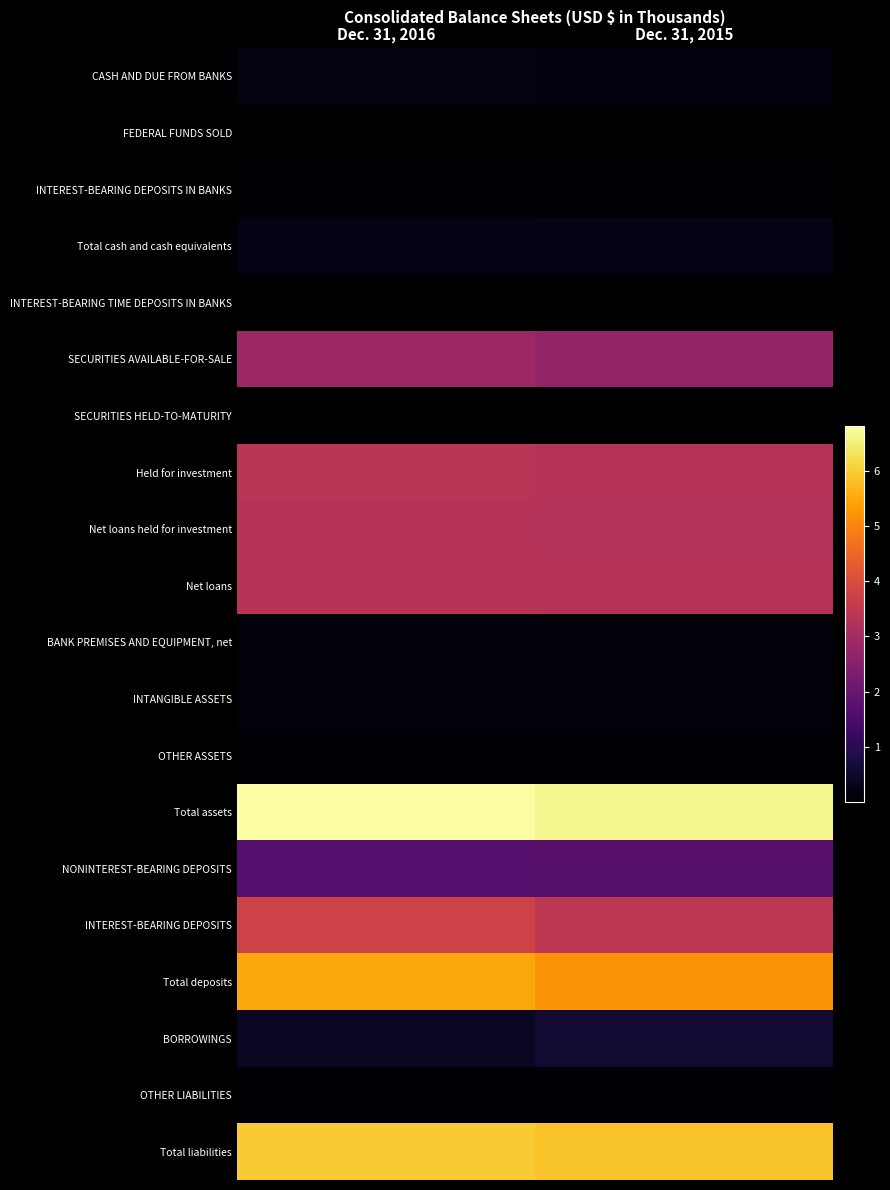

Rank the series by their maximum value, from highest to lowest.

Total assets, Total liabilities, Total deposits, INTEREST-BEARING DEPOSITS, Held for investment, Net loans, Net loans held for investment, SECURITIES AVAILABLE-FOR-SALE, NONINTEREST-BEARING DEPOSITS, BORROWINGS, Total cash and cash equivalents, CASH AND DUE FROM BANKS, INTANGIBLE ASSETS, BANK PREMISES AND EQUIPMENT, net, INTEREST-BEARING DEPOSITS IN BANKS, OTHER ASSETS, OTHER LIABILITIES, FEDERAL FUNDS SOLD, INTEREST-BEARING TIME DEPOSITS IN BANKS, SECURITIES HELD-TO-MATURITY